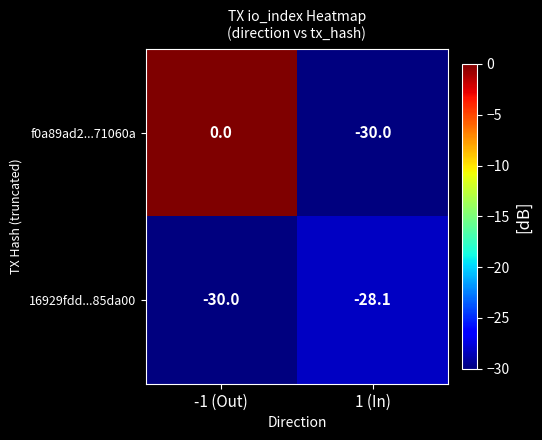

What is the sum of all 16929fdd...85da00 values?

-58.1